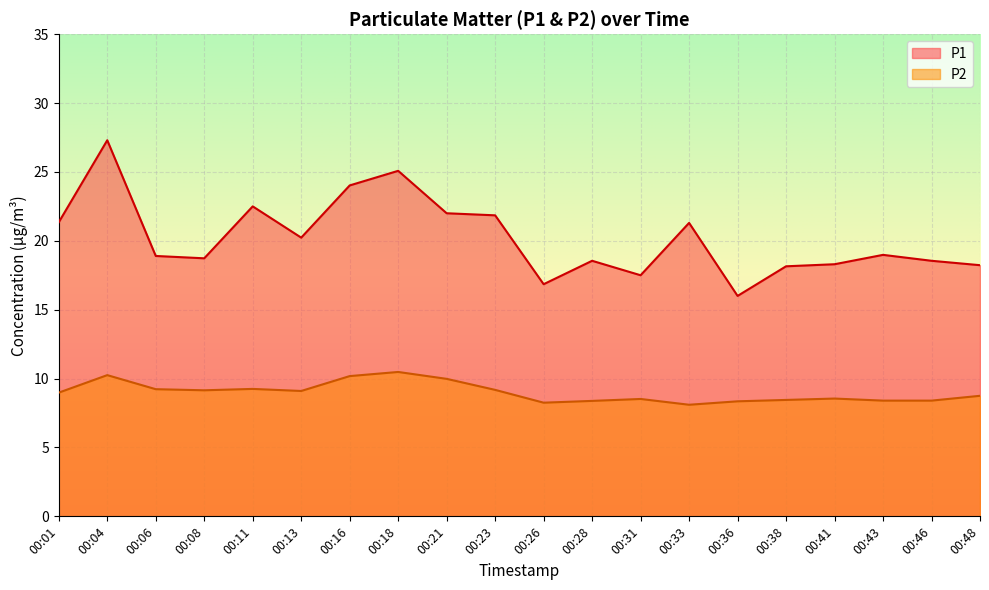

Reading left to right, list all the values displayed in this chart.

P1: 21.4	27.3	18.9	18.7	22.5	20.2	24.0	25.1	22.0	21.9	16.9	18.6	17.5	21.3	16.0	18.1	18.3	19.0	18.6	18.2
P2: 9.0	10.2	9.2	9.2	9.2	9.1	10.2	10.5	10.0	9.2	8.2	8.4	8.5	8.1	8.3	8.4	8.6	8.4	8.4	8.8